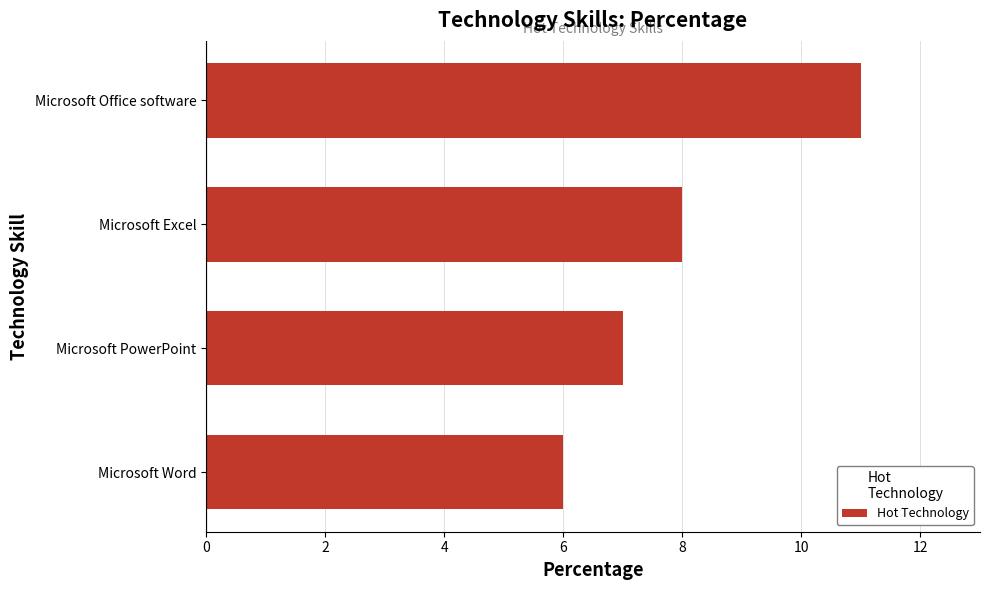

Does the chart contain any negative values?

No